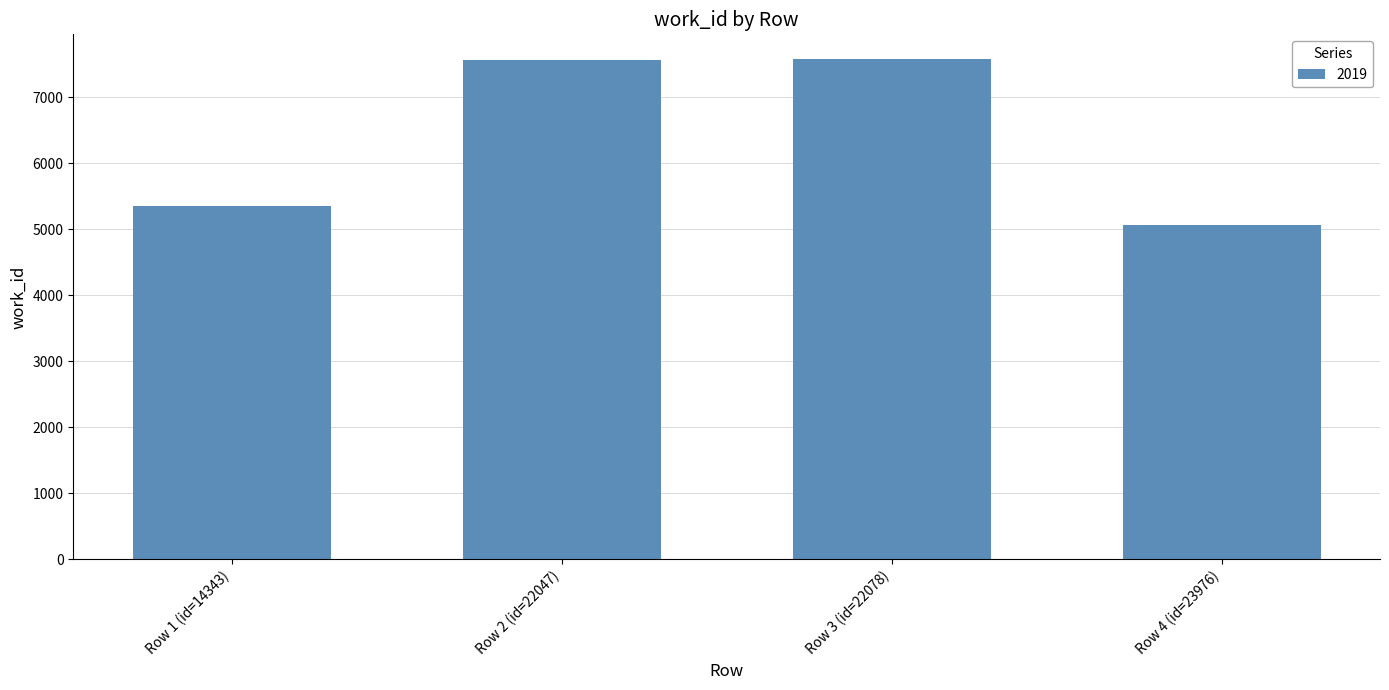

What is the smallest value displayed?

5073